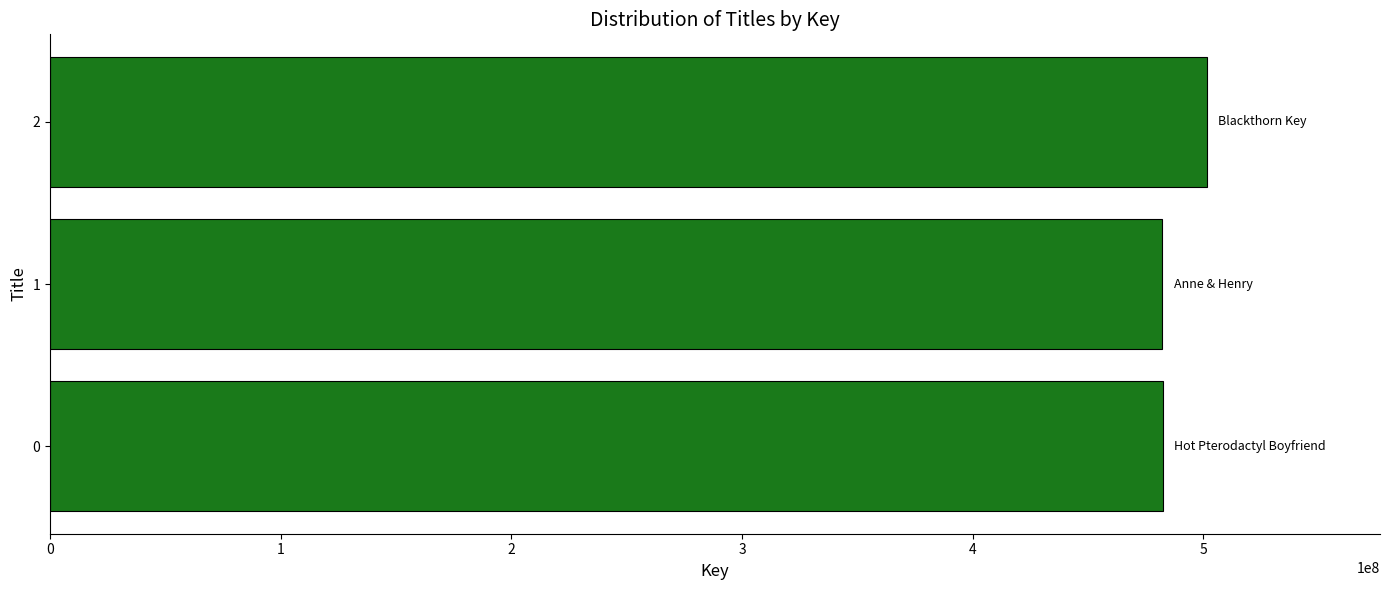

What is the sum of all values?

1465926914